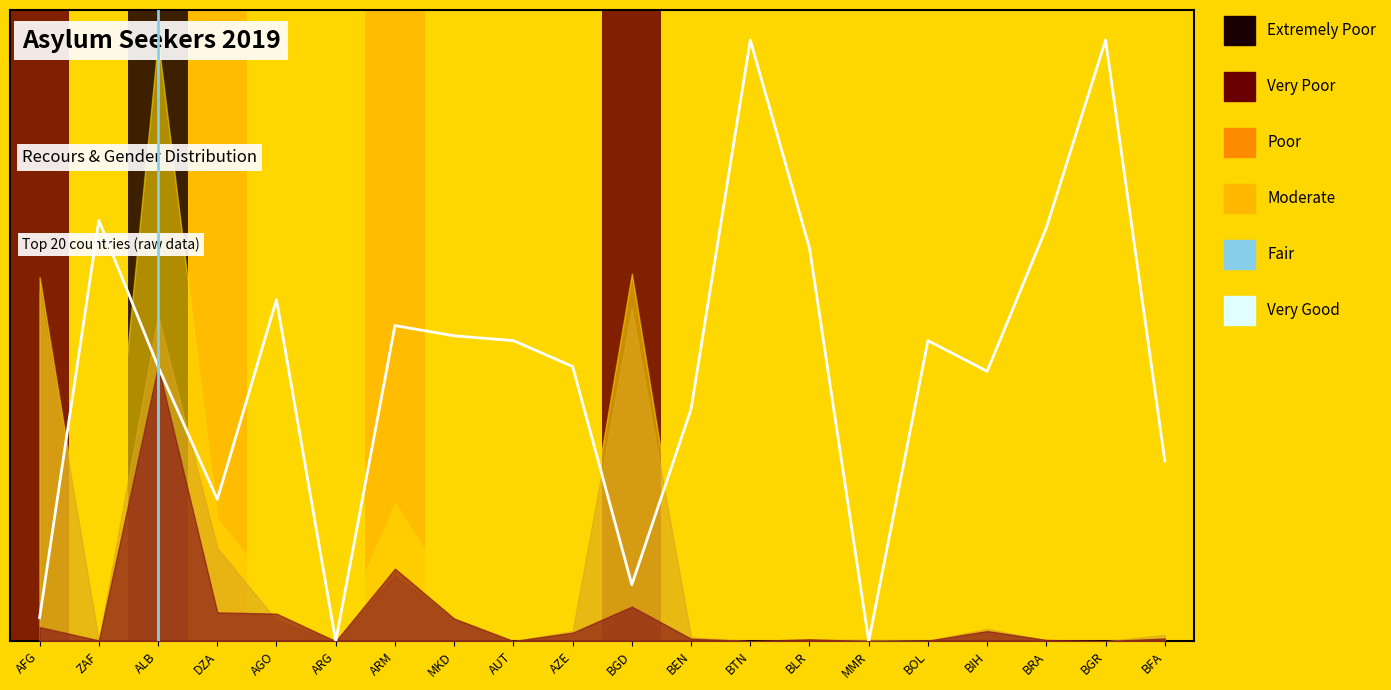

Count the number of values greater than 0.

18